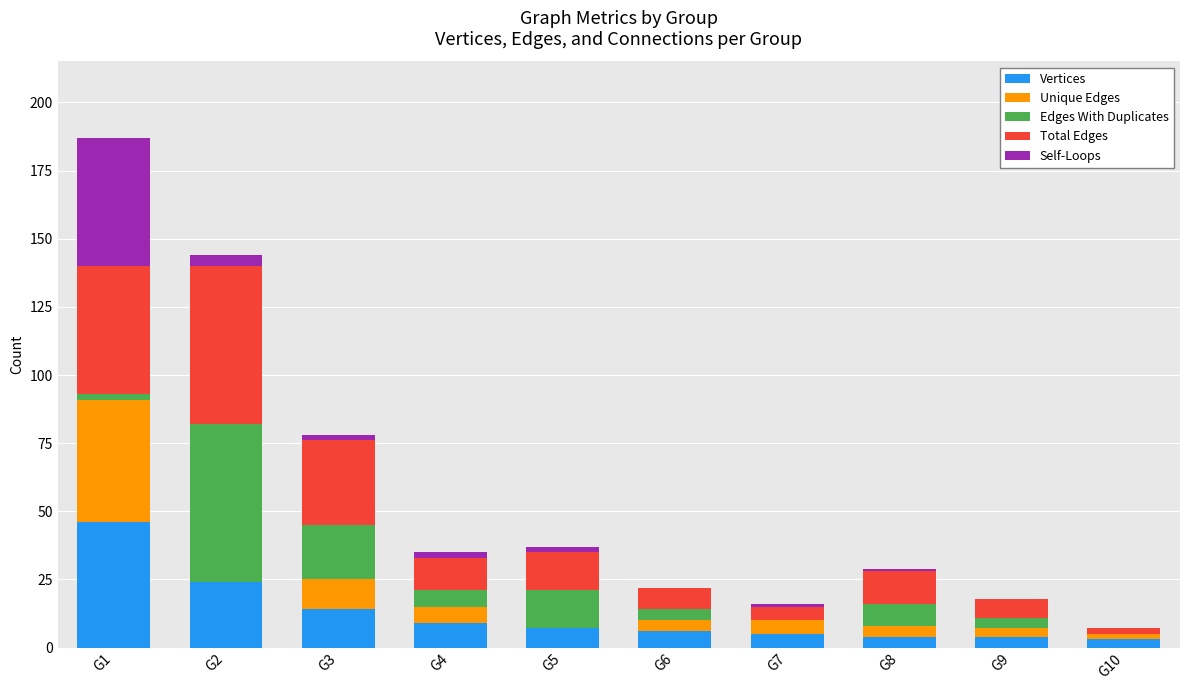

What is the highest value of the Vertices series?

46